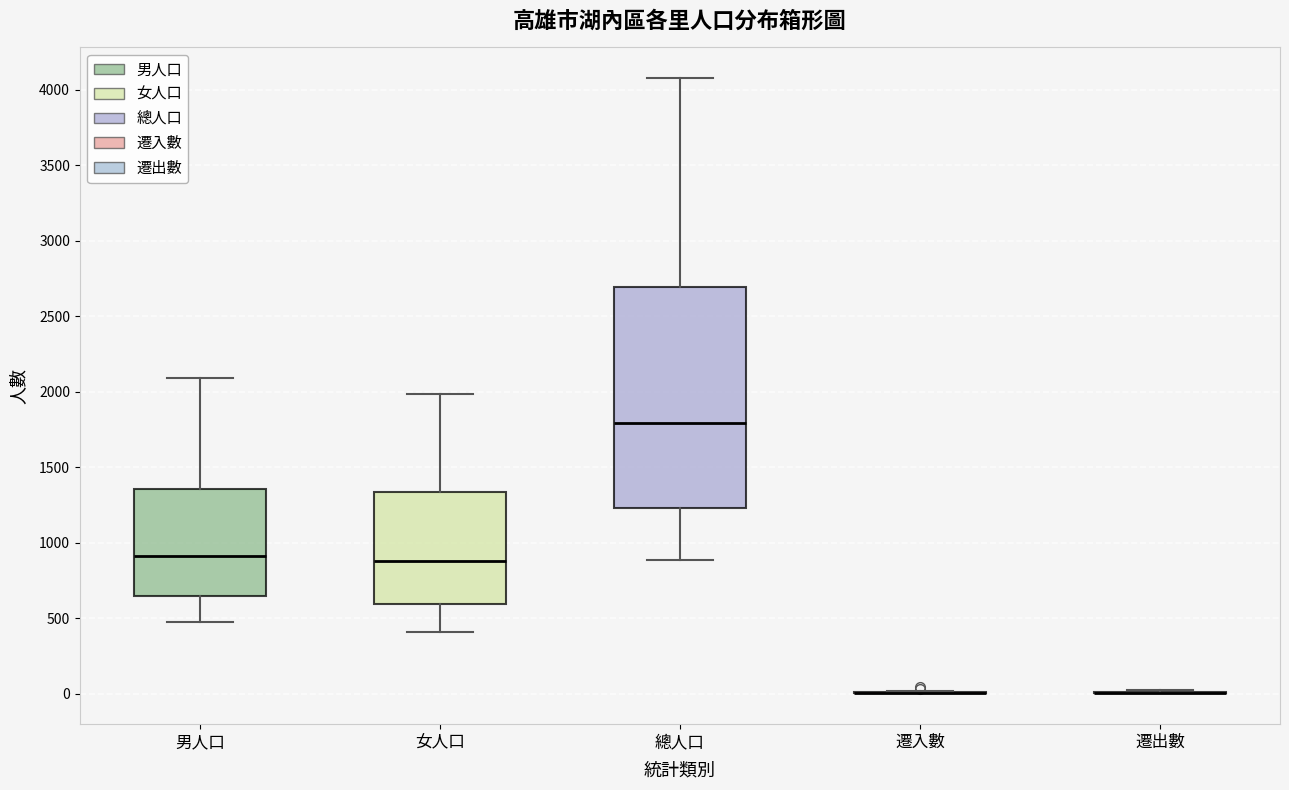

Reading left to right, read every box against the y-axis: the position of its median line, the range the box covers, and the ends of its whiskers. The values are not printed on the chart, so give them approximately, as read against the axis.

男人口: median 900, box 650 to 1350, whiskers 500 to 2100
女人口: median 900, box 600 to 1350, whiskers 400 to 2000
總人口: median 1800, box 1250 to 2700, whiskers 900 to 4100
遷入數: box collapsed to a line at 0, whiskers 0 to 0
遷出數: box collapsed to a line at 0, whiskers 0 to 0